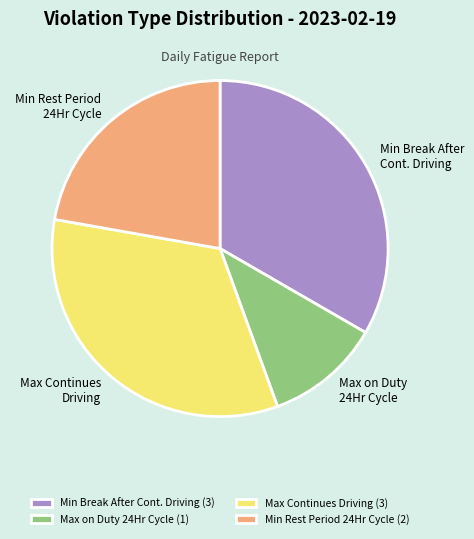

Is the sum of Max on Duty 24Hr Cycle and Max Continues Driving greater than half?

No